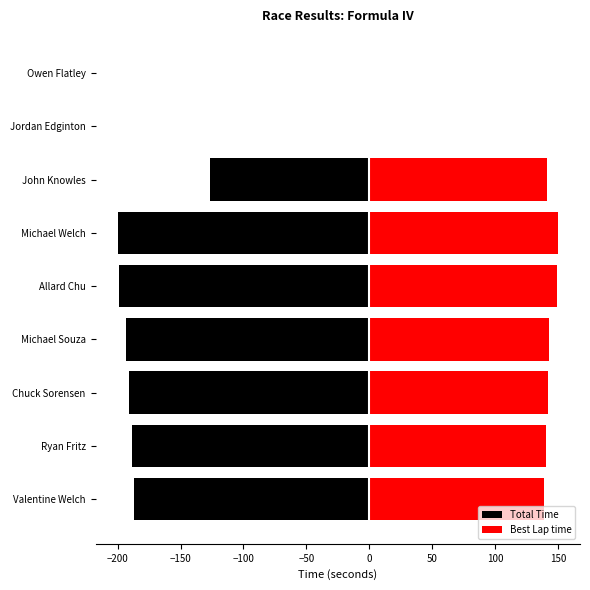

What is the value of the Best Lap time bar at the 6th from the left?

150.0